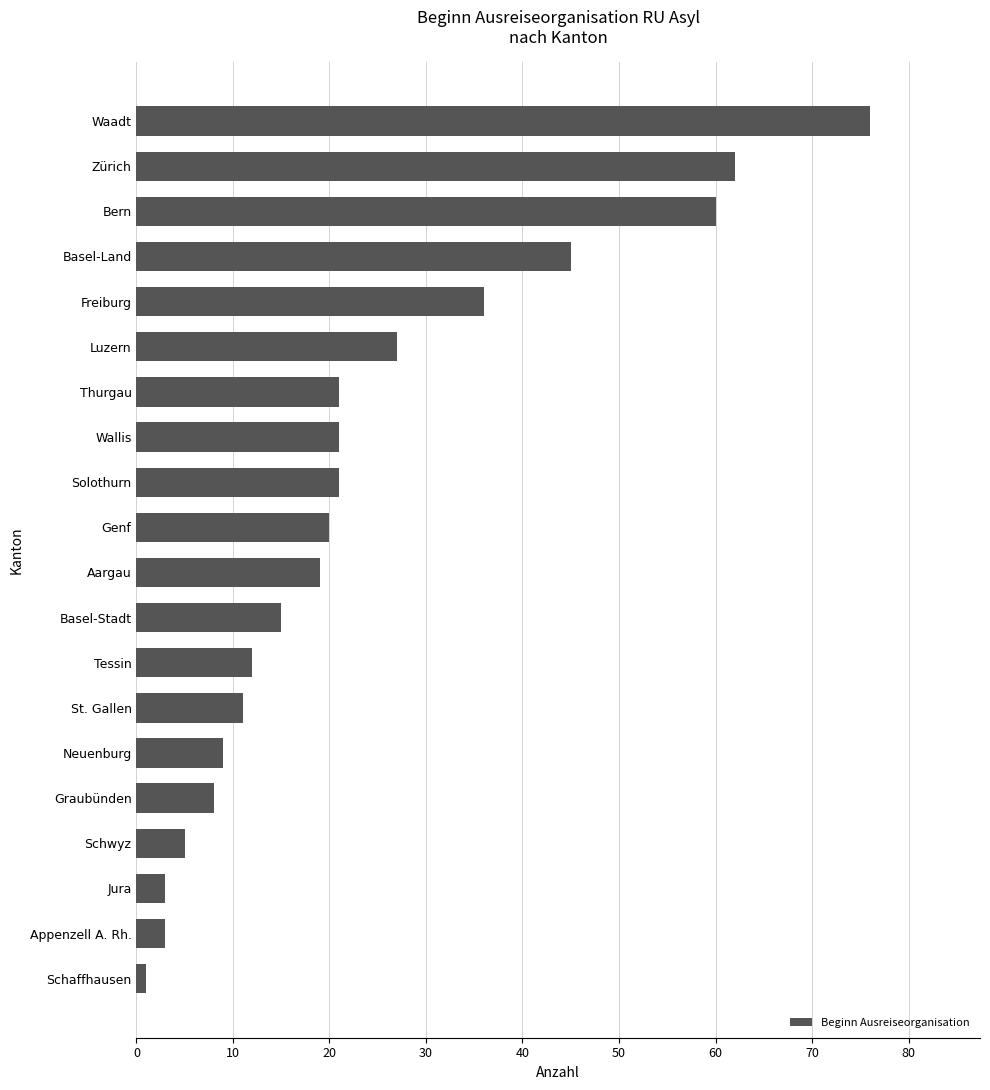

Reading bottom to top, list all the values displayed in this chart.

1	3	3	5	8	9	11	12	15	19	20	21	21	21	27	36	45	60	62	76